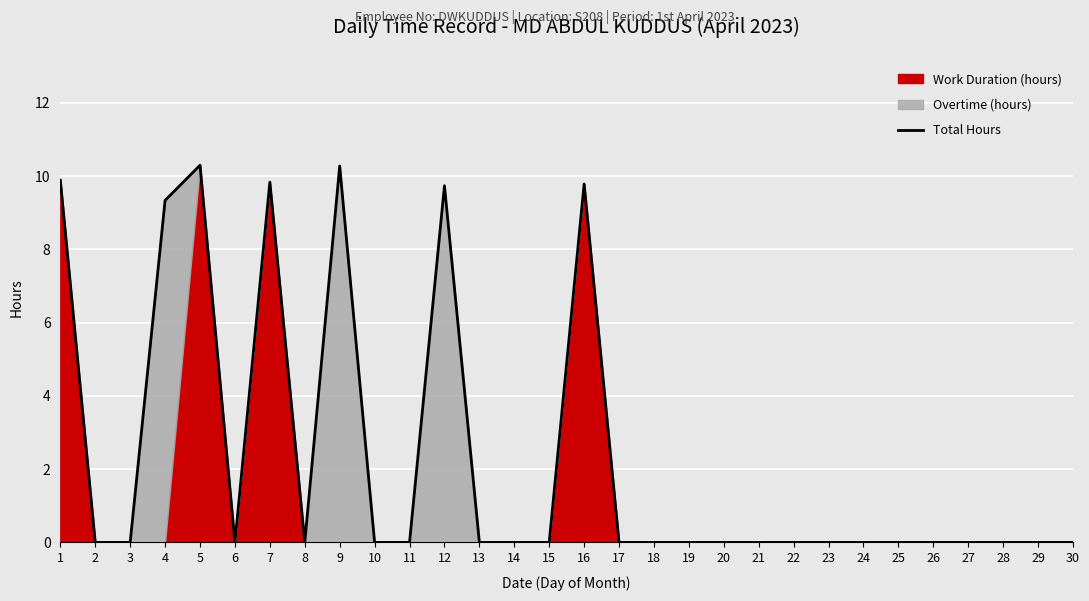

The value at 11 is 3.8. True or false?

False